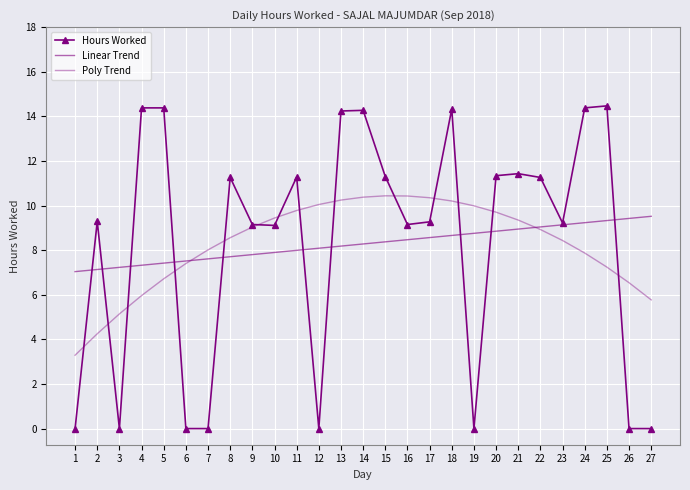

Rank the series by their average value, from highest to lowest.

Linear Trend, Poly Trend, Hours Worked